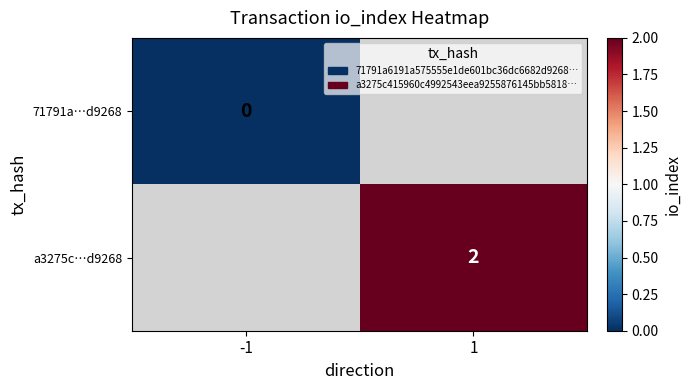

The a3275c…d9268 series shows 3 at 1. True or false?

False